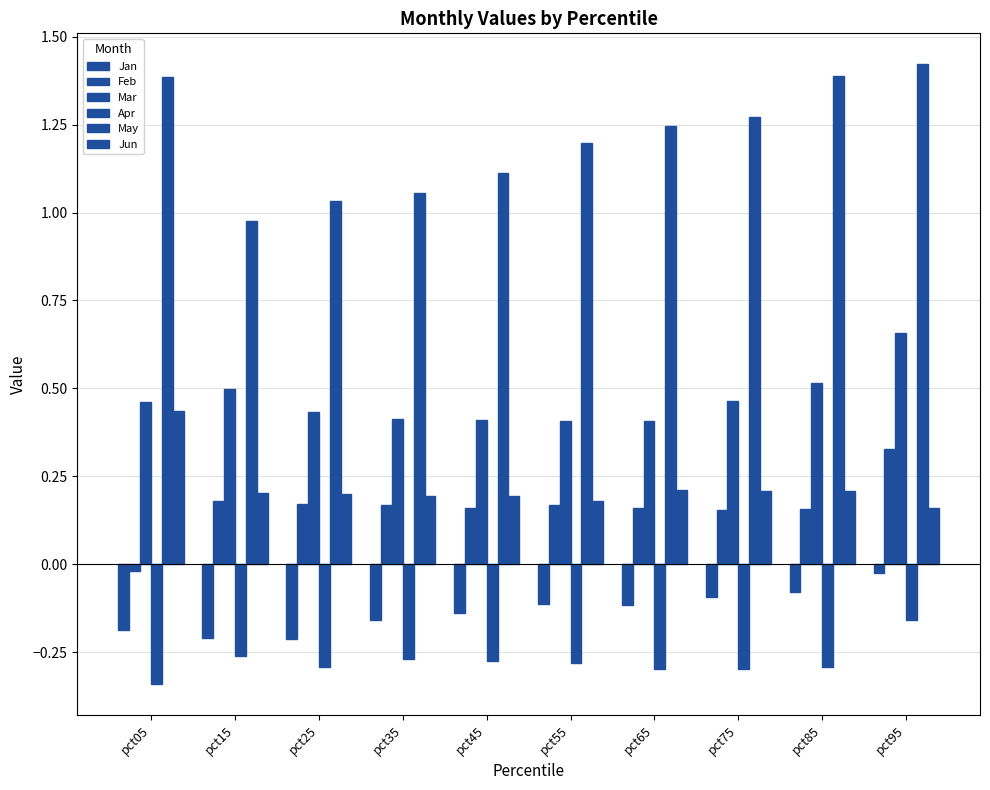

Which series has the largest total across all categories?

May